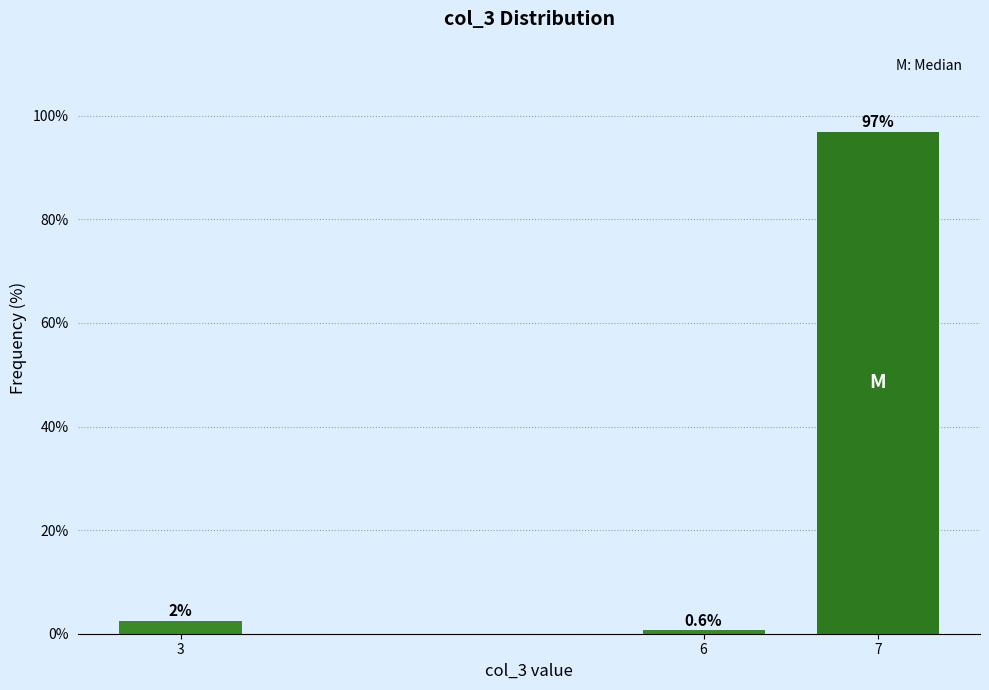

Reading left to right, list all the values displayed in this chart.

2.5	0.6	96.9